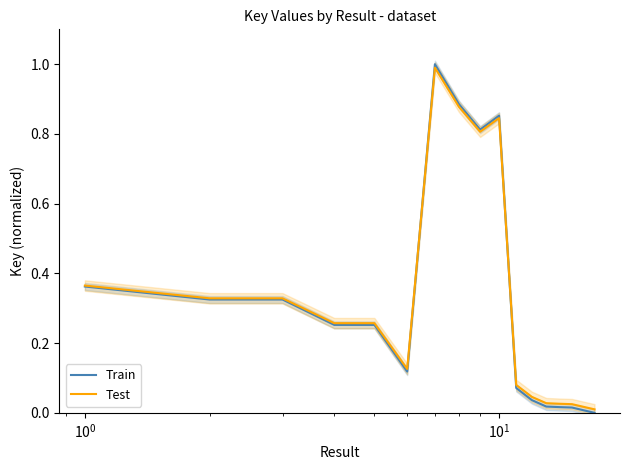

How many values in the Train series exceed 0?

16